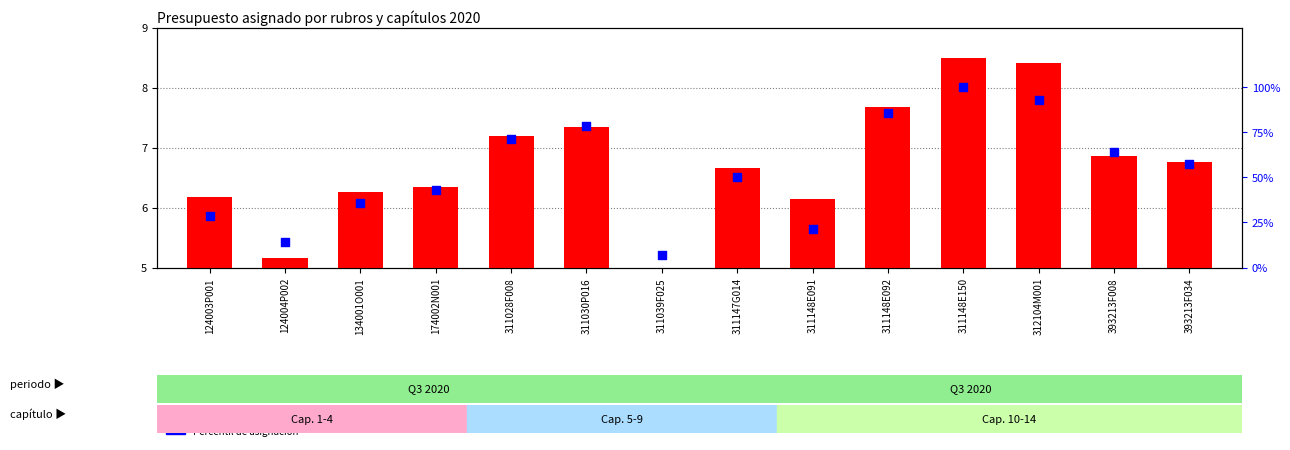

Which series reaches the minimum Y coordinate?

Asignación Financiera Meta